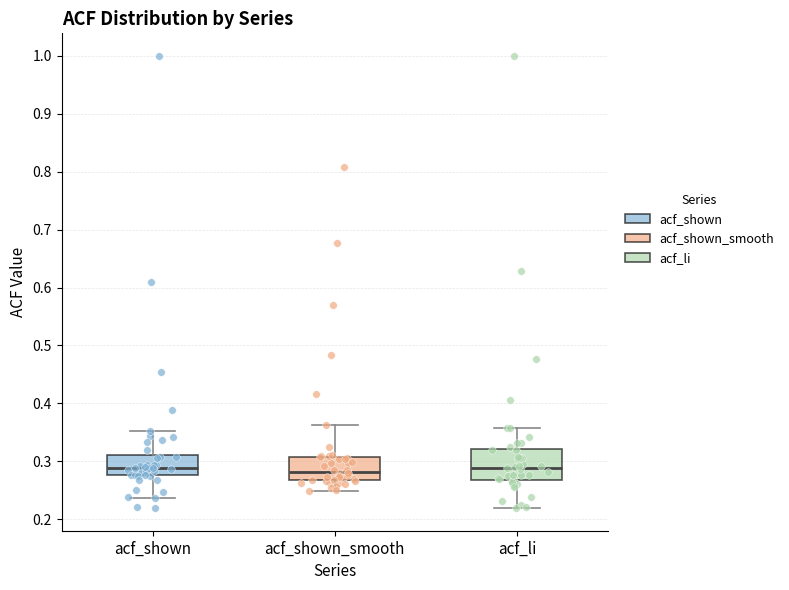

Reading left to right, transcribe this box plot: for each box, give where its median line is, the range the box spans, and where its two whiskers end, as read against the y-axis. The values are not printed on the chart, so give them approximately, as read against the axis.

acf_shown: median 0.29, box 0.28 to 0.31, whiskers 0.24 to 0.35
acf_shown_smooth: median 0.28, box 0.27 to 0.31, whiskers 0.25 to 0.36
acf_li: median 0.29, box 0.27 to 0.32, whiskers 0.22 to 0.36